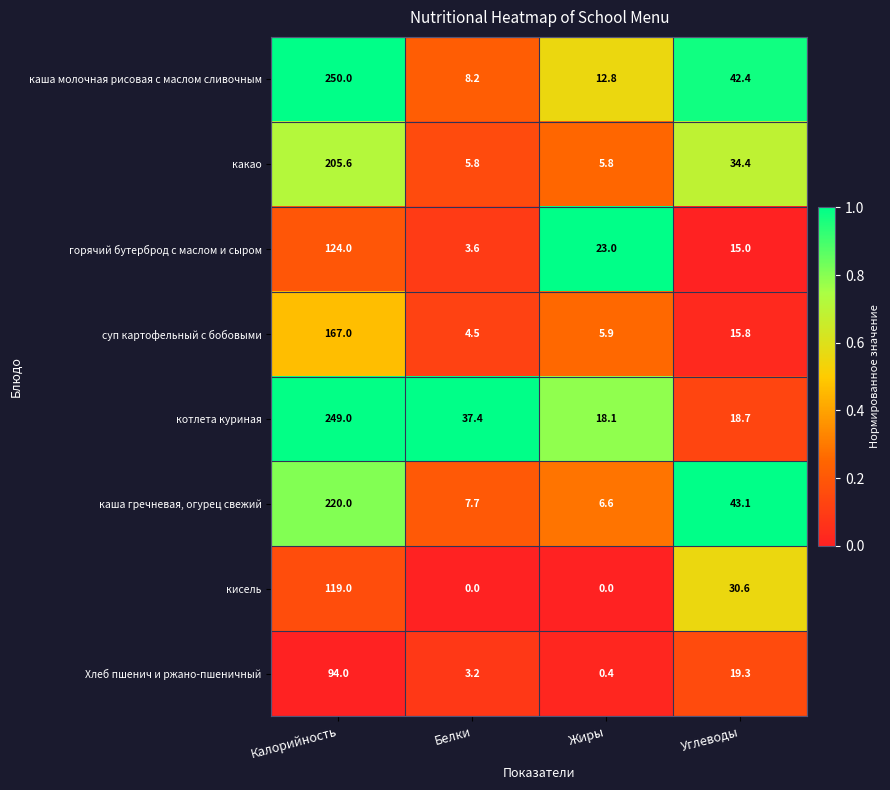

What is the greatest value displayed?

250.0